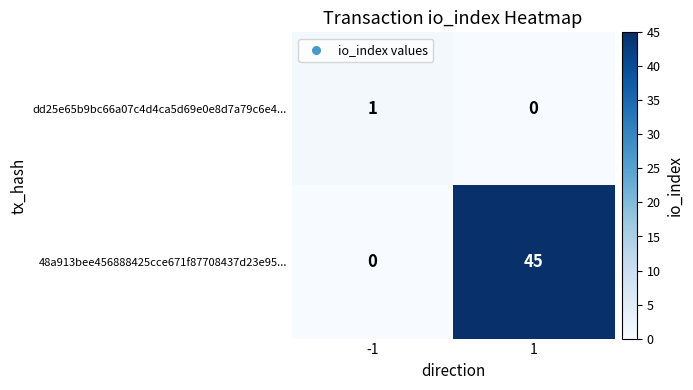

How many categories are shown in the chart?

2